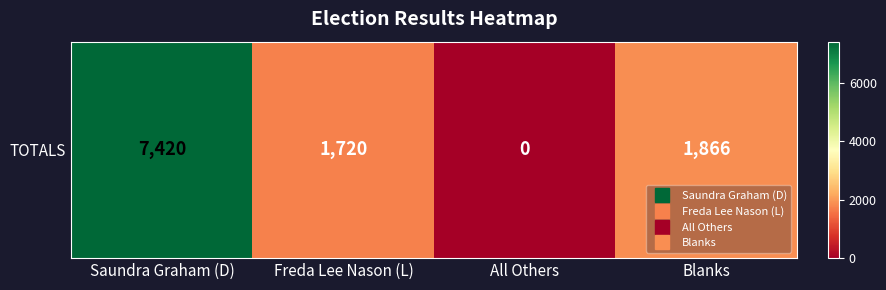

True or false: the data shows 4231 at Saundra Graham (D).

False